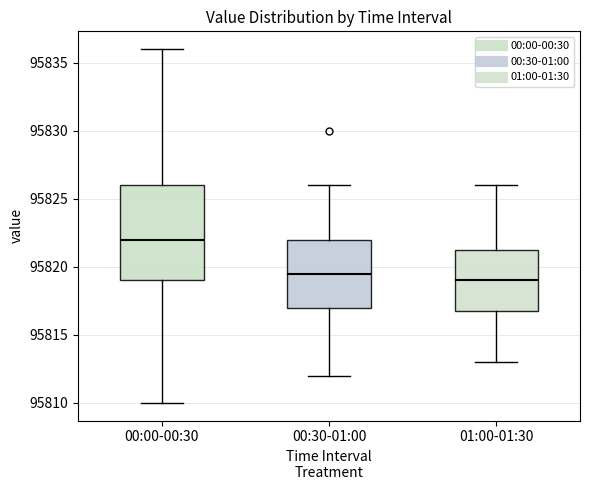

Which box's median line is the lowest?

01:00-01:30